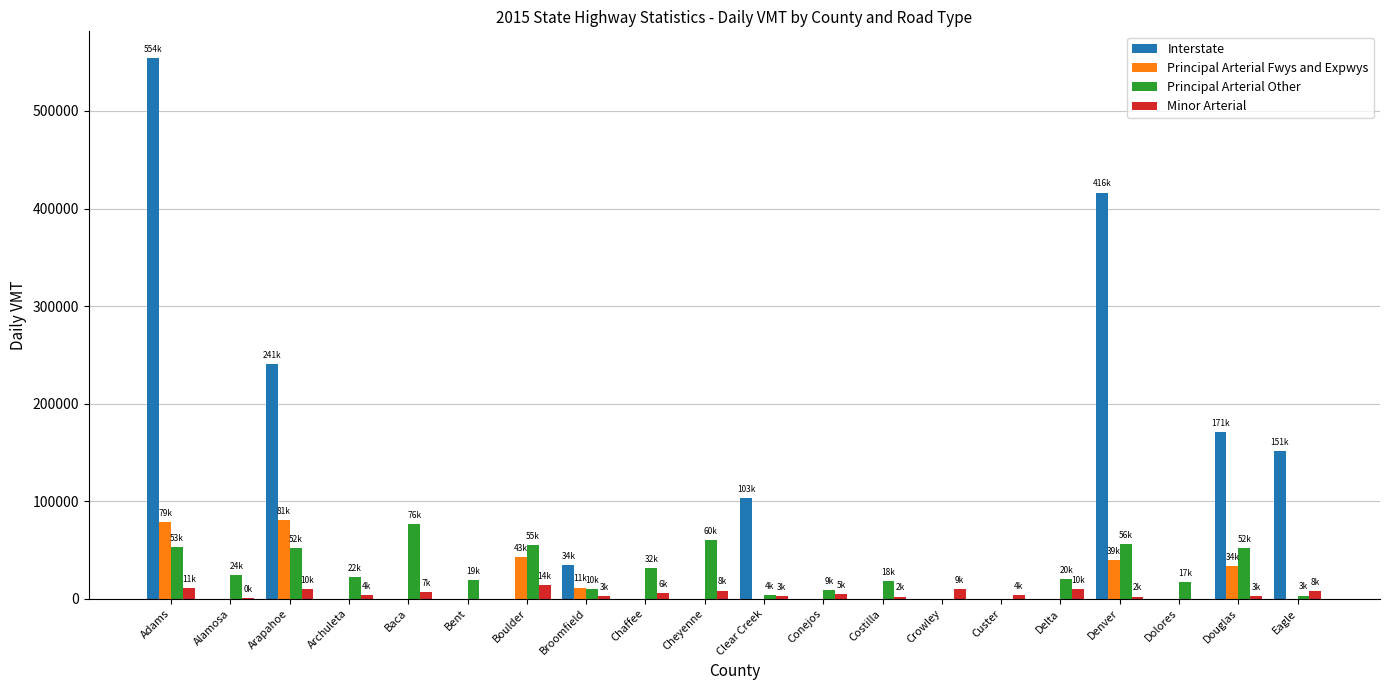

What are all the series names shown in the legend?

Interstate, Principal Arterial Fwys and Expwys, Principal Arterial Other, Minor Arterial